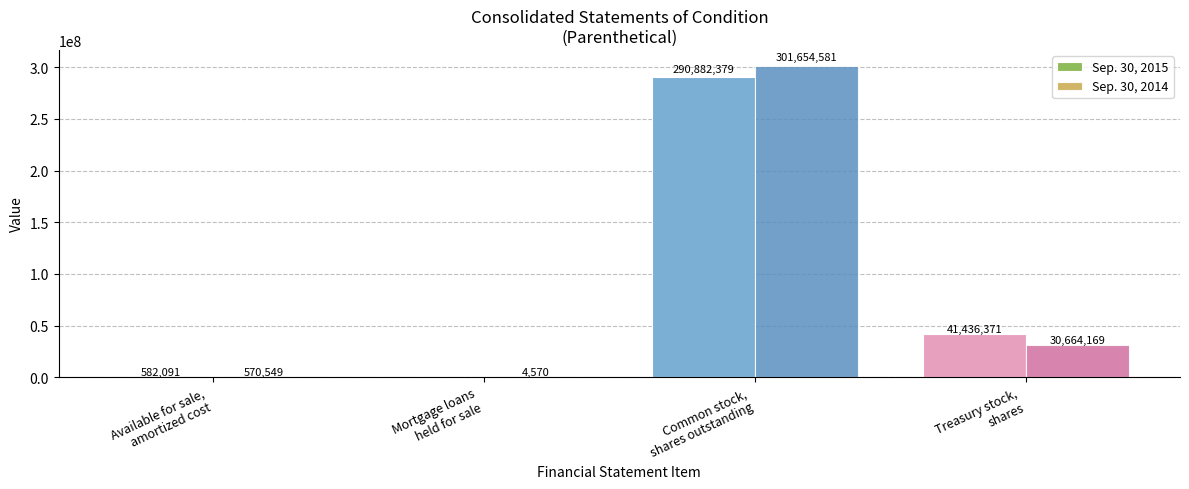

Reading left to right, extract all data points from this chart.

Sep. 30, 2015: 582091	0	290882379	41436371
Sep. 30, 2014: 570549	4570	301654581	30664169